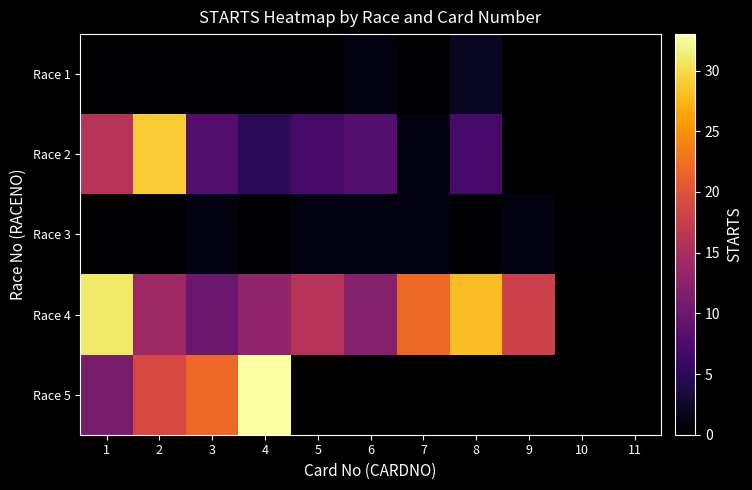

Which has a higher value, 6 or 7?

6